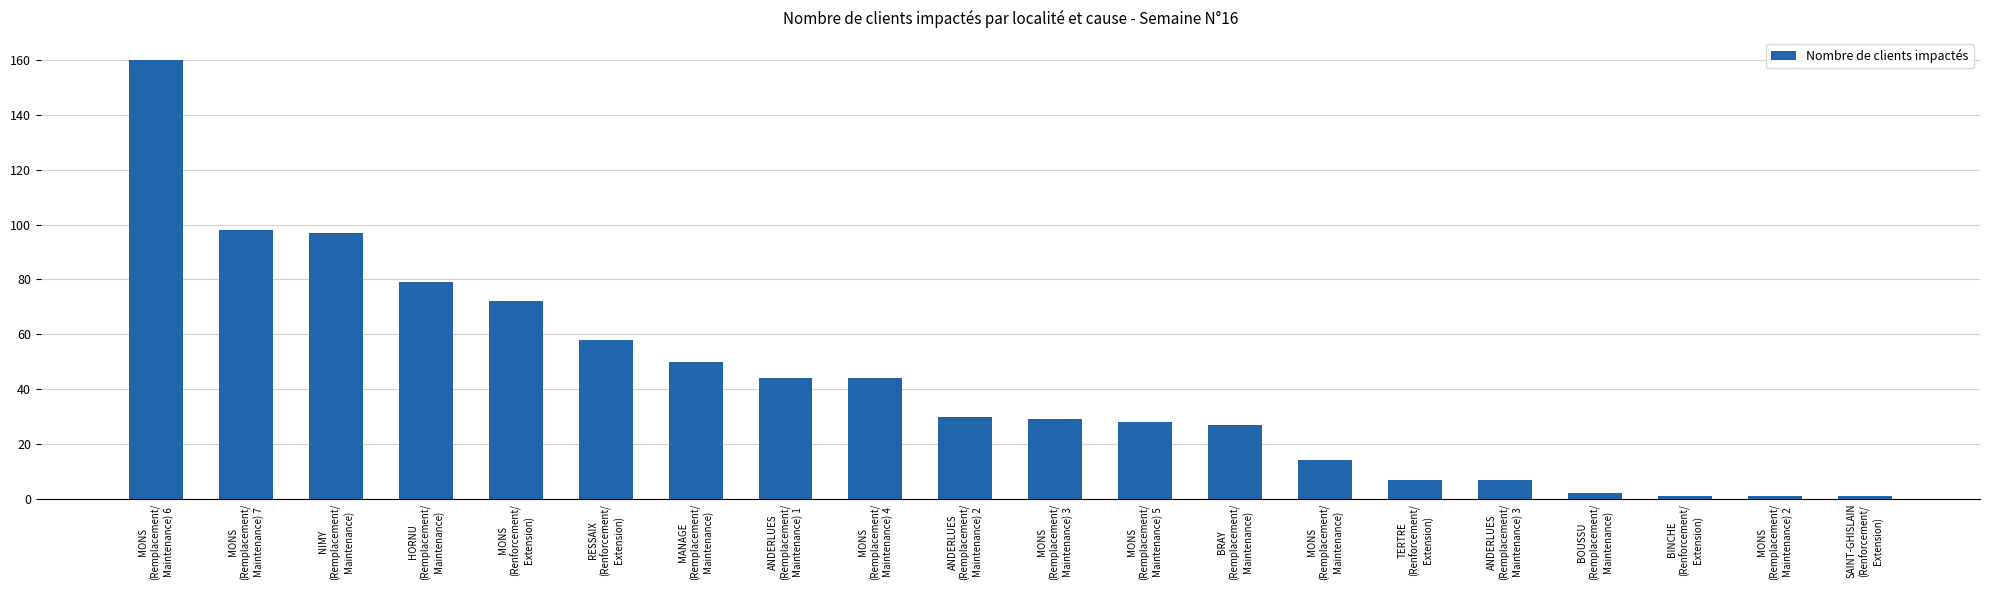

Is it true that the value at MONS
(Remplacement/
Maintenance) 5 is 50?

False